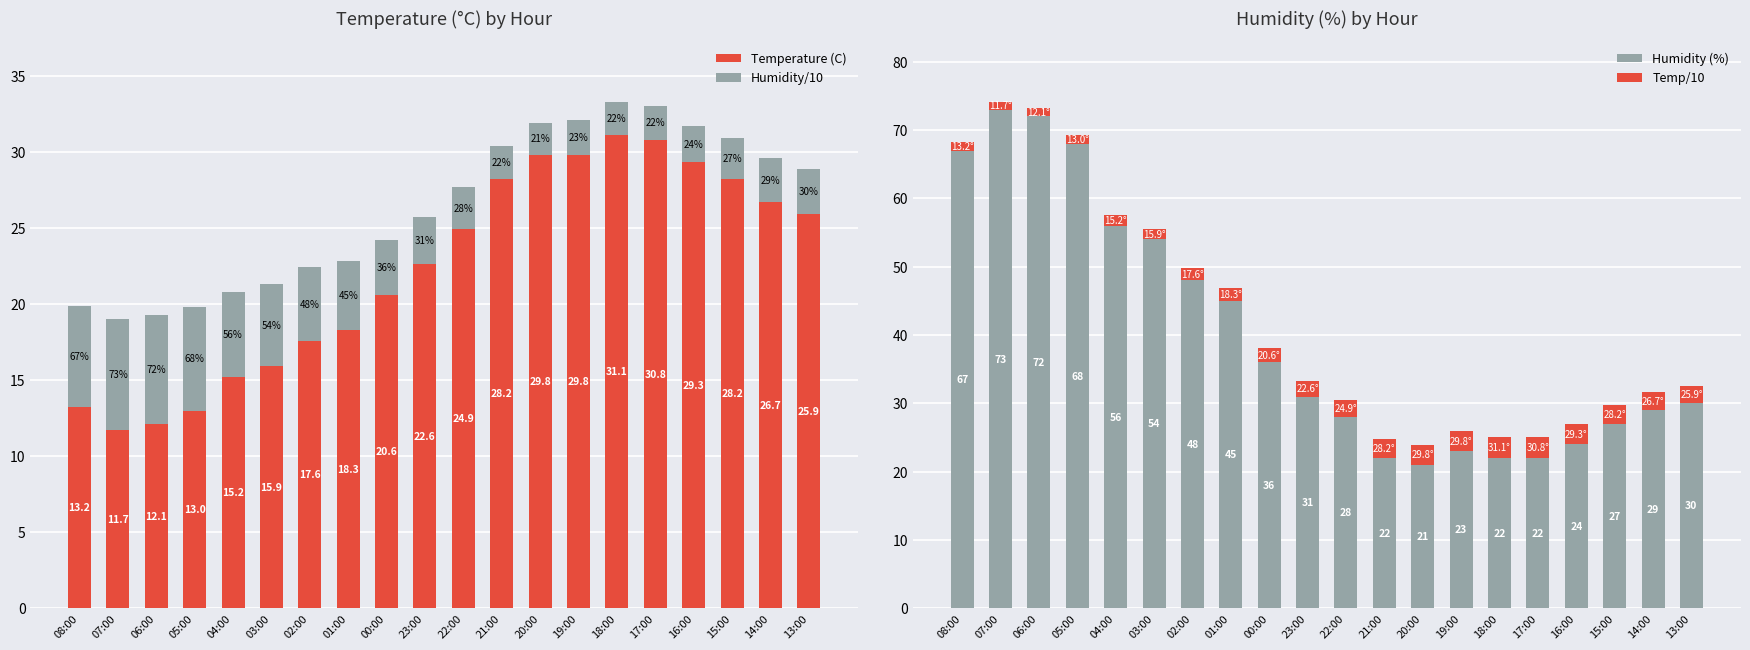

At which label is Humidity (%) closest to 47?

02:00